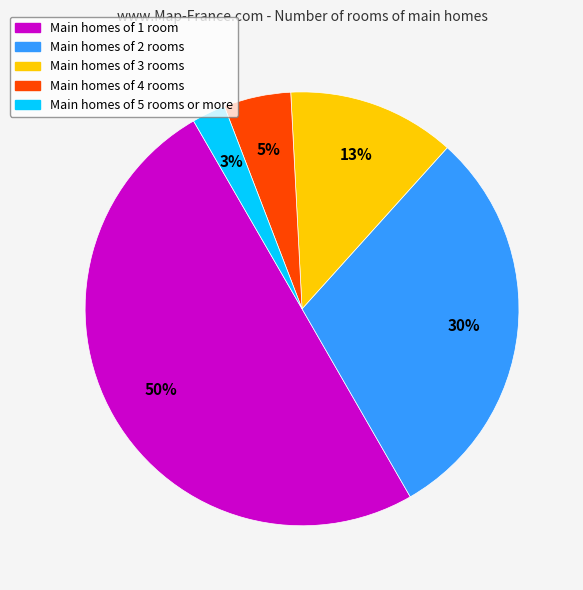

Which has a higher value, Main homes of 2 rooms or Main homes of 5 rooms or more?

Main homes of 2 rooms